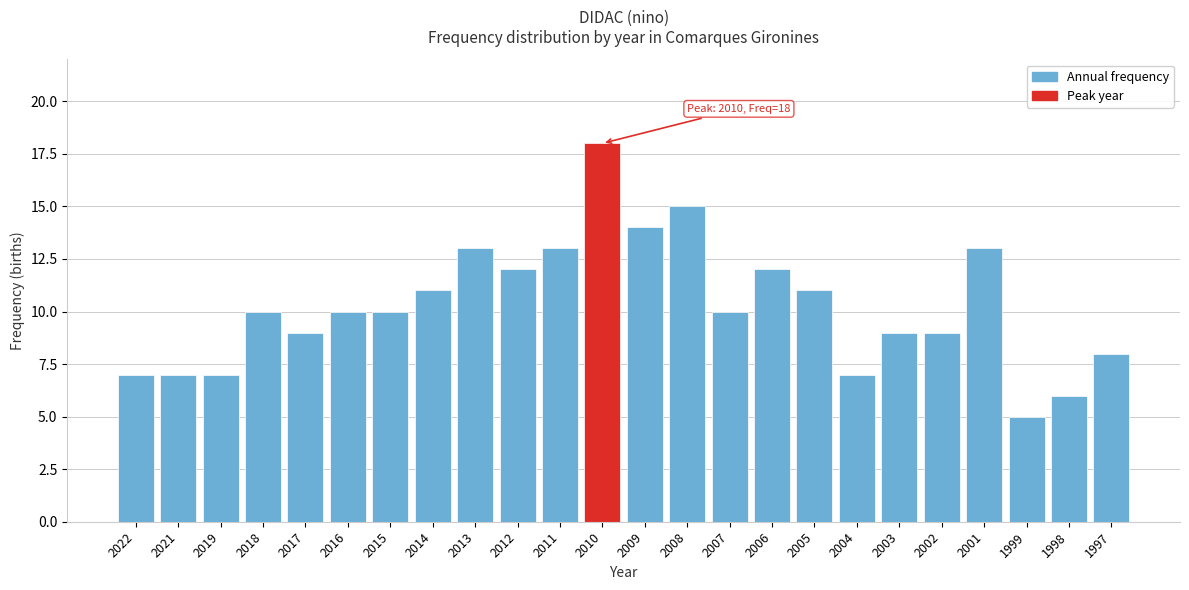

Reading right to left, list all the values displayed in this chart.

8	6	5	13	9	9	7	11	12	10	15	14	18	13	12	13	11	10	10	9	10	7	7	7